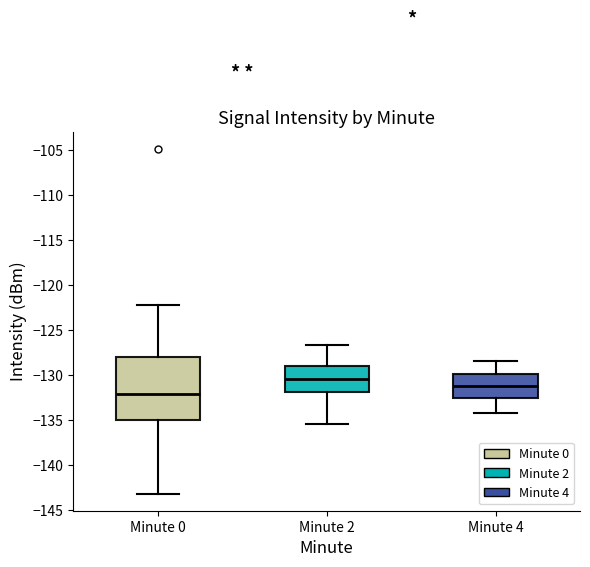

Where does the lower whisker of the box for Minute 0 end on the y-axis? The values are not printed on the chart, so give them approximately, as read against the axis.

-143.0